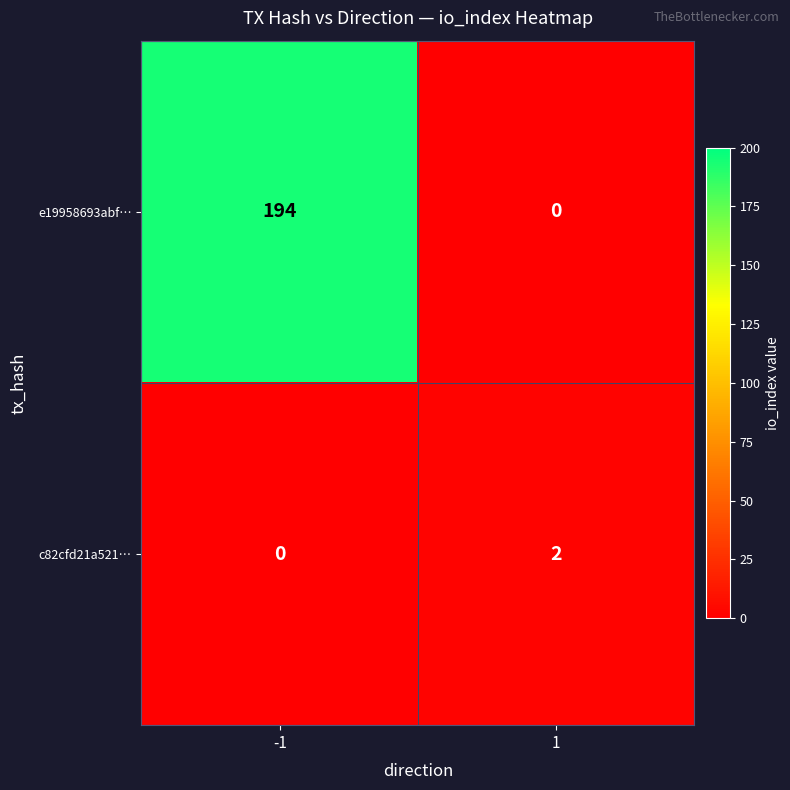

Reading left to right, what are all the values shown in this chart?

e19958693abf…: 194	0
c82cfd21a521…: 0	2